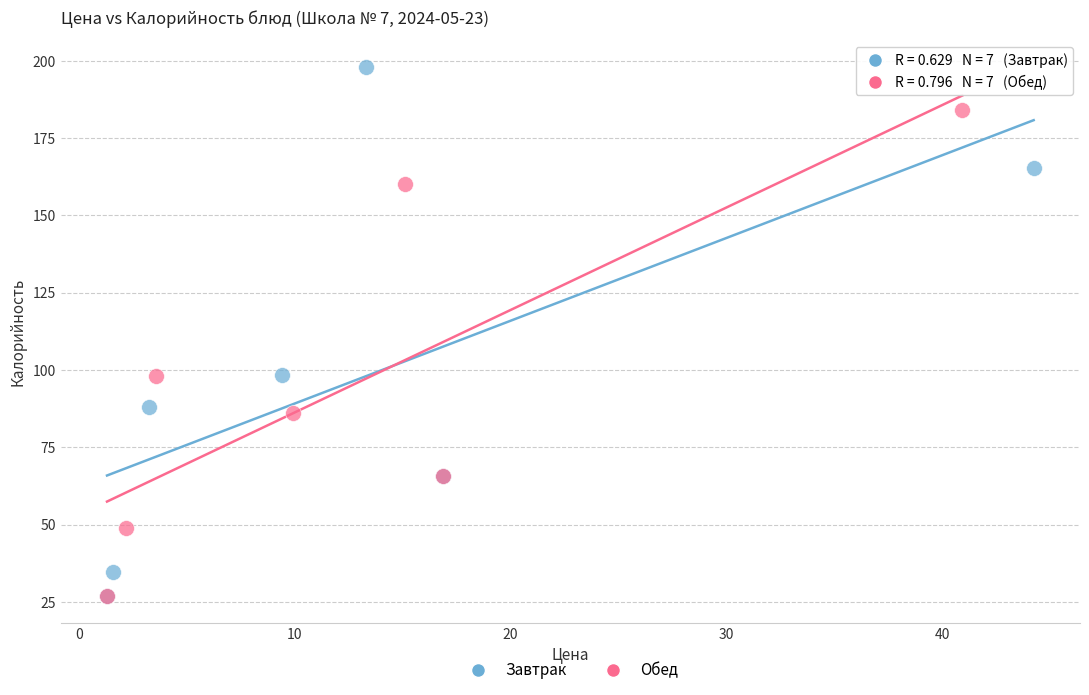

Which series contains the highest Y value?

Завтрак